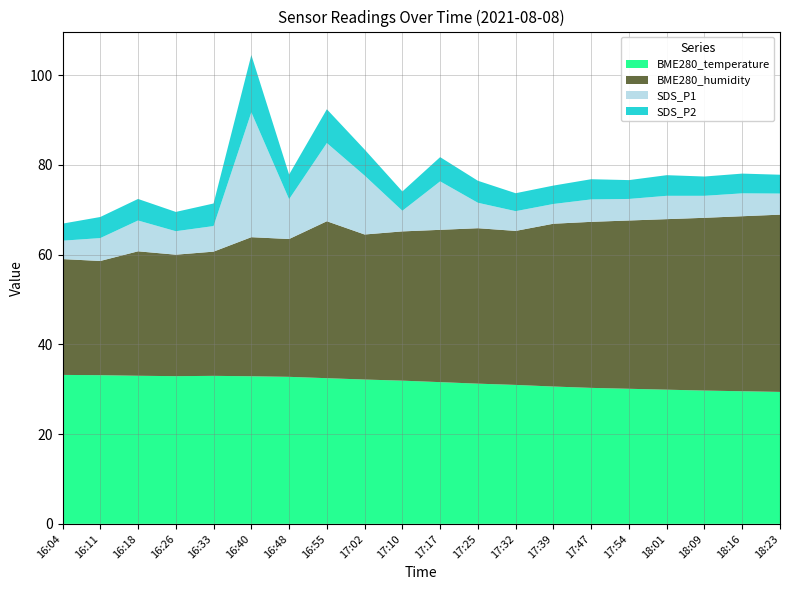

Reading left to right, transcribe all the data shown in this chart.

BME280_temperature: 33.2	33.1	33.0	32.9	33.0	32.9	32.8	32.5	32.2	31.9	31.6	31.2	31.0	30.6	30.3	30.1	29.9	29.7	29.6	29.4
BME280_humidity: 25.8	25.4	27.7	27.1	27.7	31.0	30.7	35.0	32.3	33.3	33.9	34.6	34.3	36.3	37.0	37.5	38.0	38.5	39.0	39.5
SDS_P1: 4.1	5.1	6.9	5.2	5.7	27.8	8.9	17.4	13.1	4.6	10.8	5.7	4.4	4.4	5.0	4.8	5.2	4.9	5.1	4.7
SDS_P2: 3.8	4.7	4.8	4.3	5.0	12.8	5.5	7.5	5.8	4.3	5.4	4.9	4.0	4.1	4.5	4.2	4.6	4.3	4.4	4.2